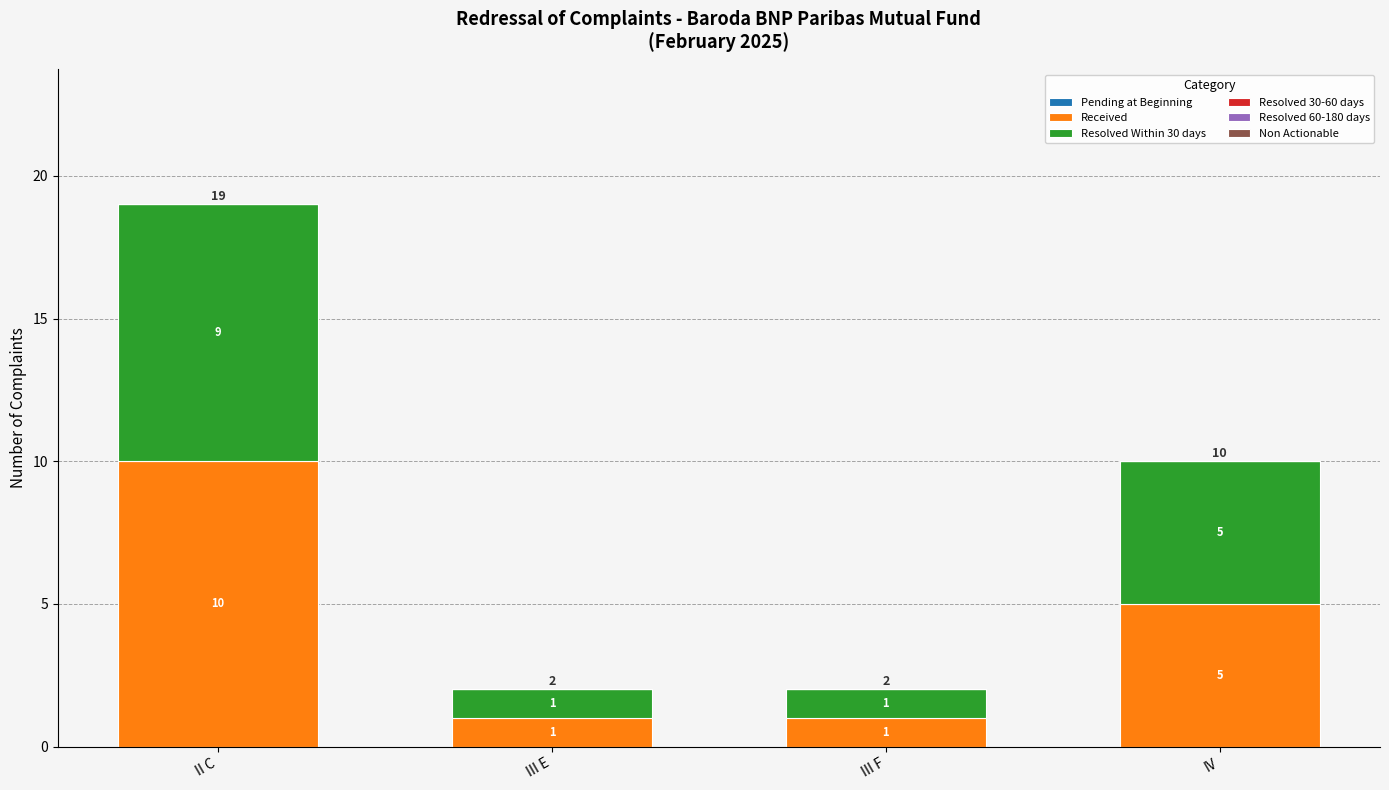

Which category has the highest value in the Received series?

II C